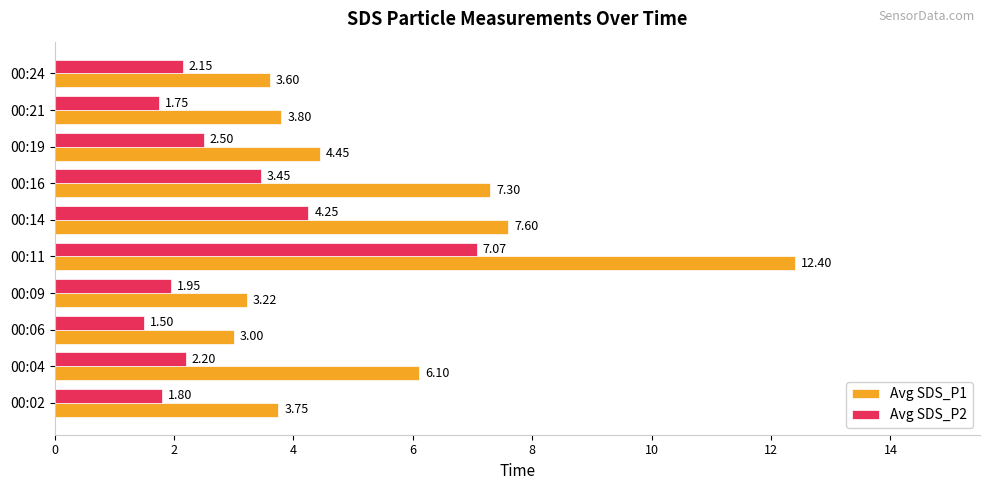

At which category is the sum across all series the highest?

00:11